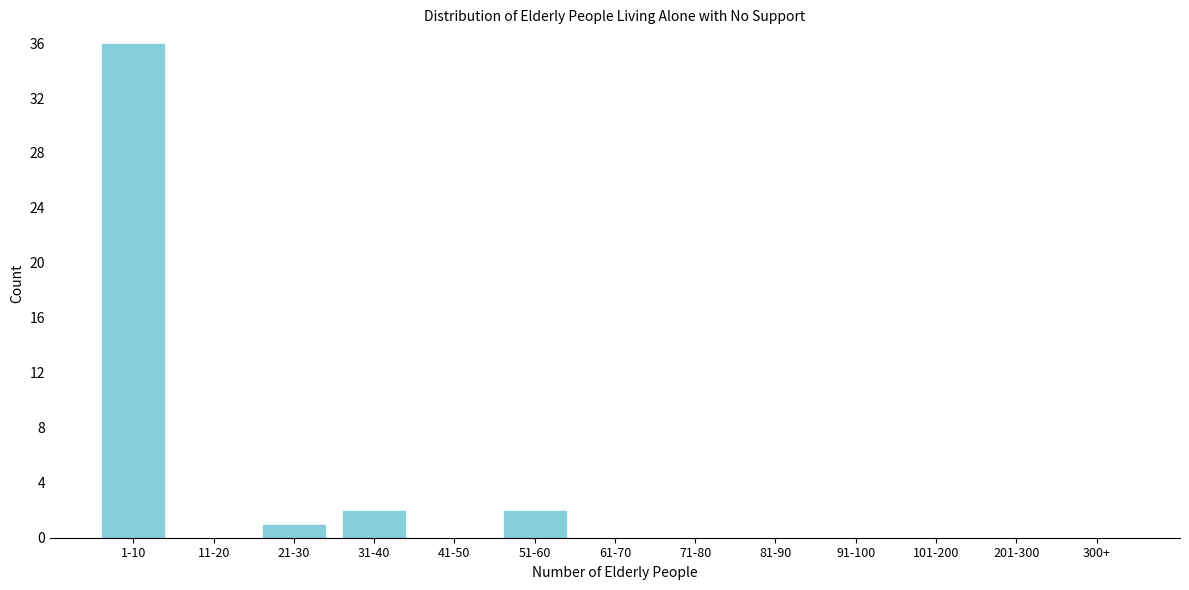

Reading left to right, transcribe all the data shown in this chart.

1-10=36	11-20=0	21-30=1	31-40=2	41-50=0	51-60=2	61-70=0	71-80=0	81-90=0	91-100=0	101-200=0	201-300=0	300+=0